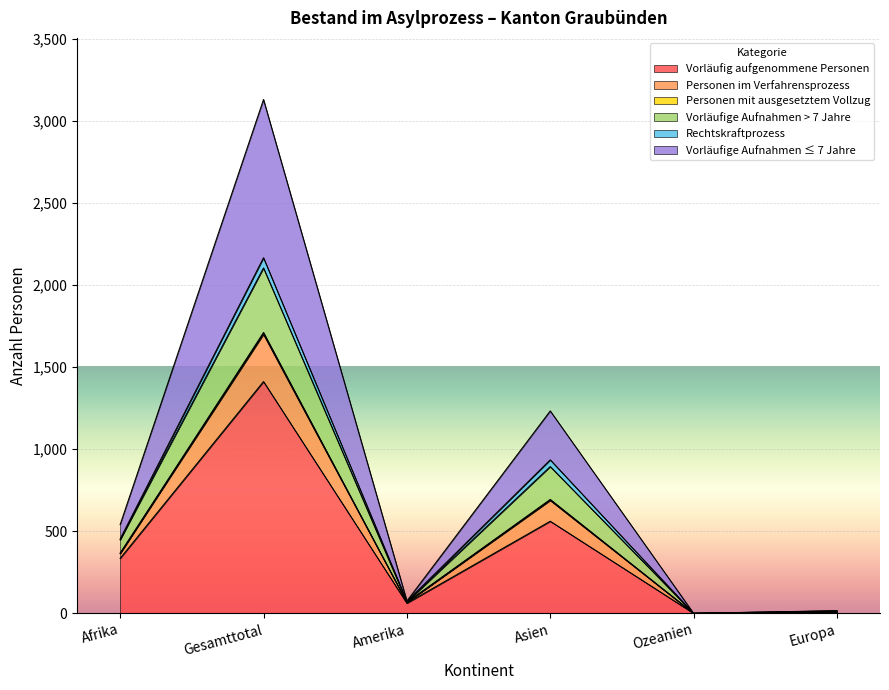

At which label is Vorläufig aufgenommene Personen closest to 706?

Asien